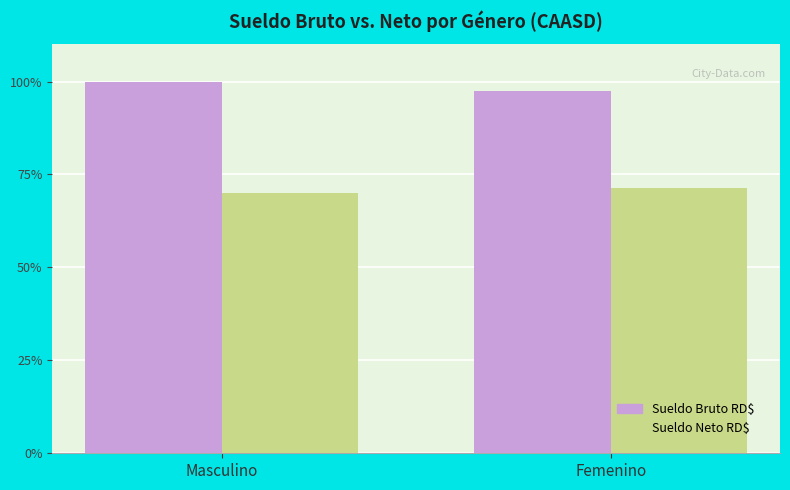

What is the smallest value displayed?

70.1